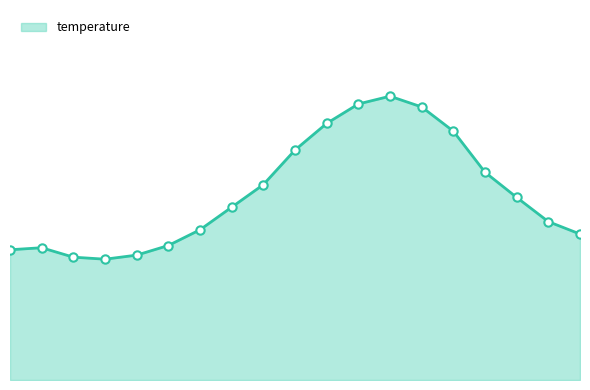

At which category does the data reach its first local valley?

03:00